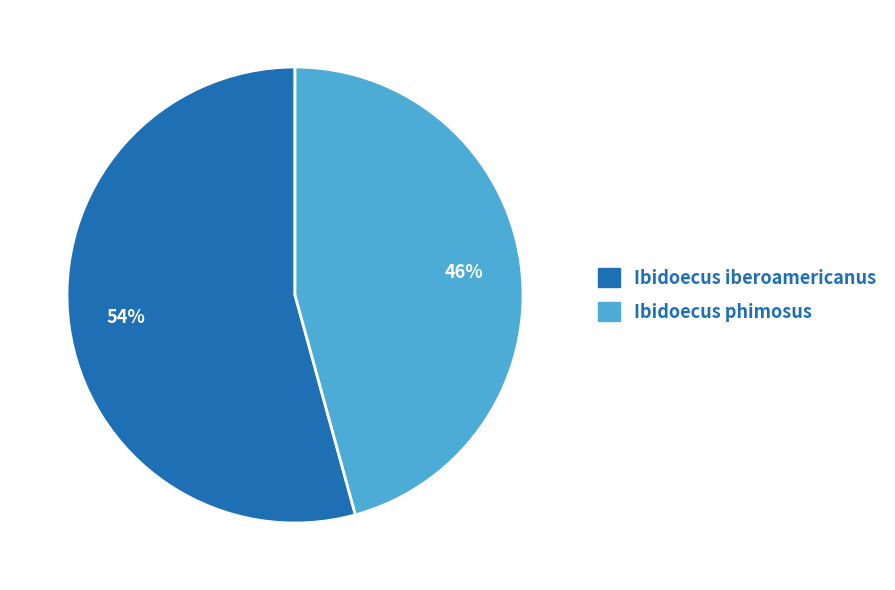

True or false: Ibidoecus phimosus accounts for 39% of the total.

False